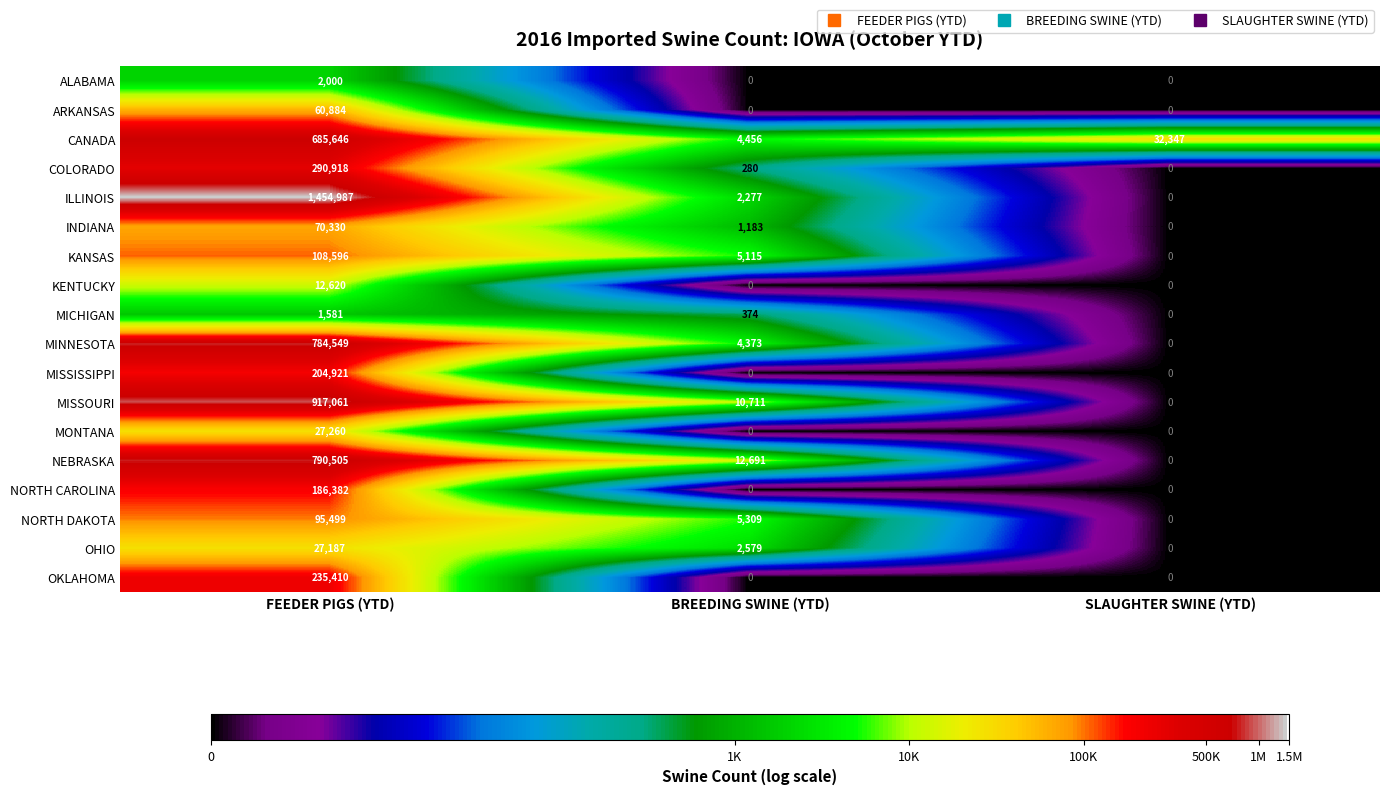

What is the total value across all series at SLAUGHTER SWINE (YTD)?

32347